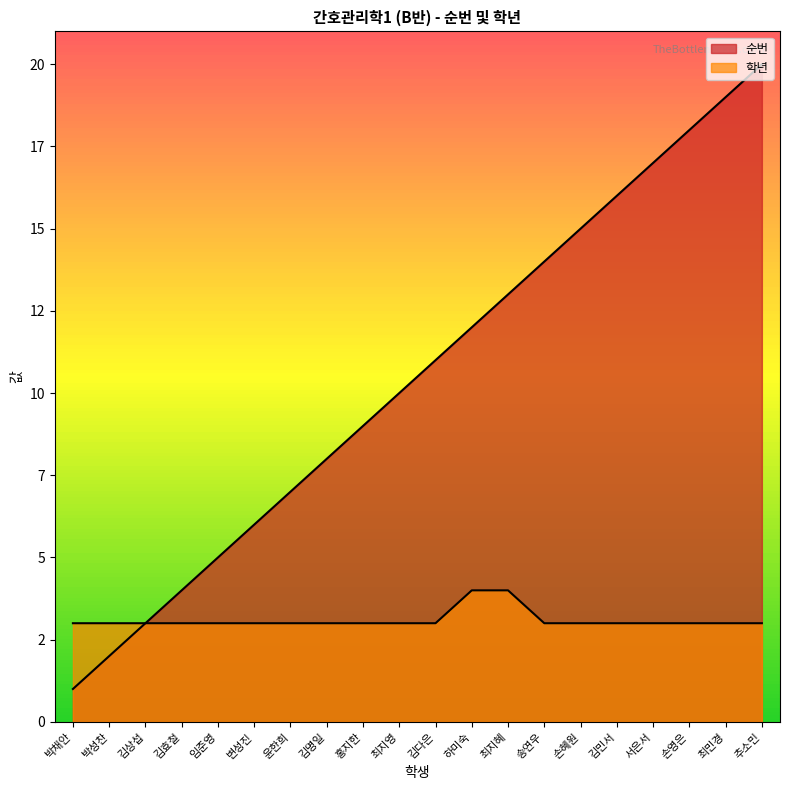

At which label is 순번 closest to 10?

최지영